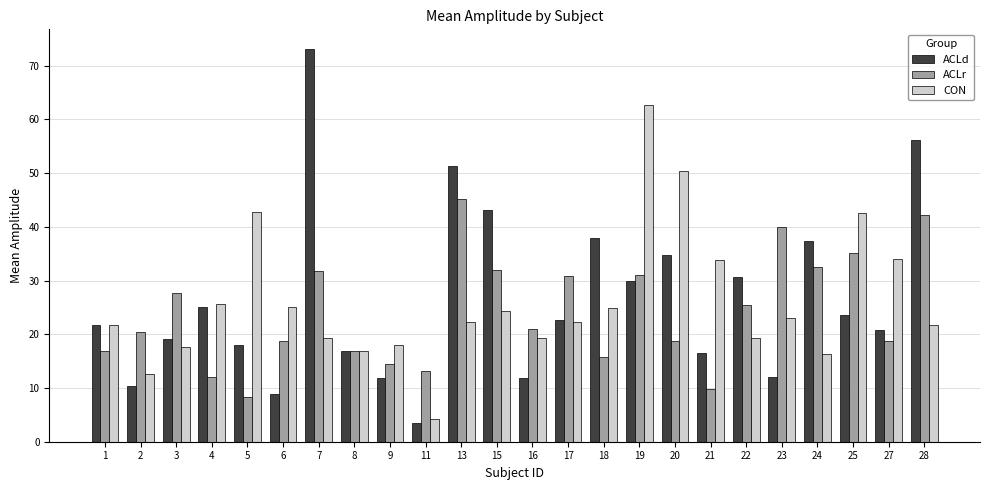

Which category has the lowest value in the CON series?

11